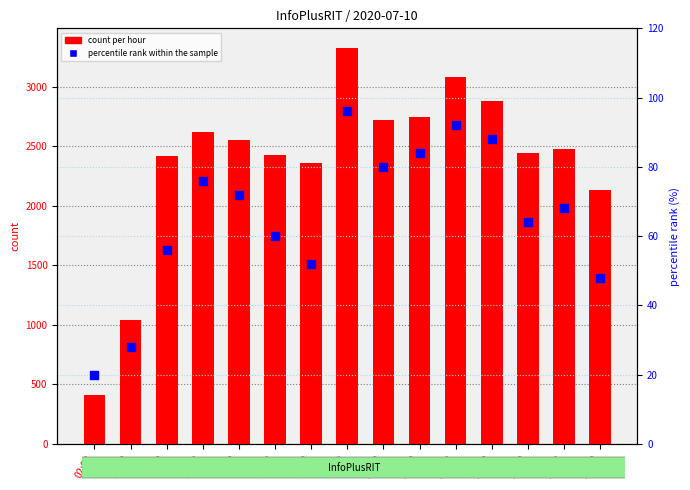

At which category is the sum across all series the highest?

09:00